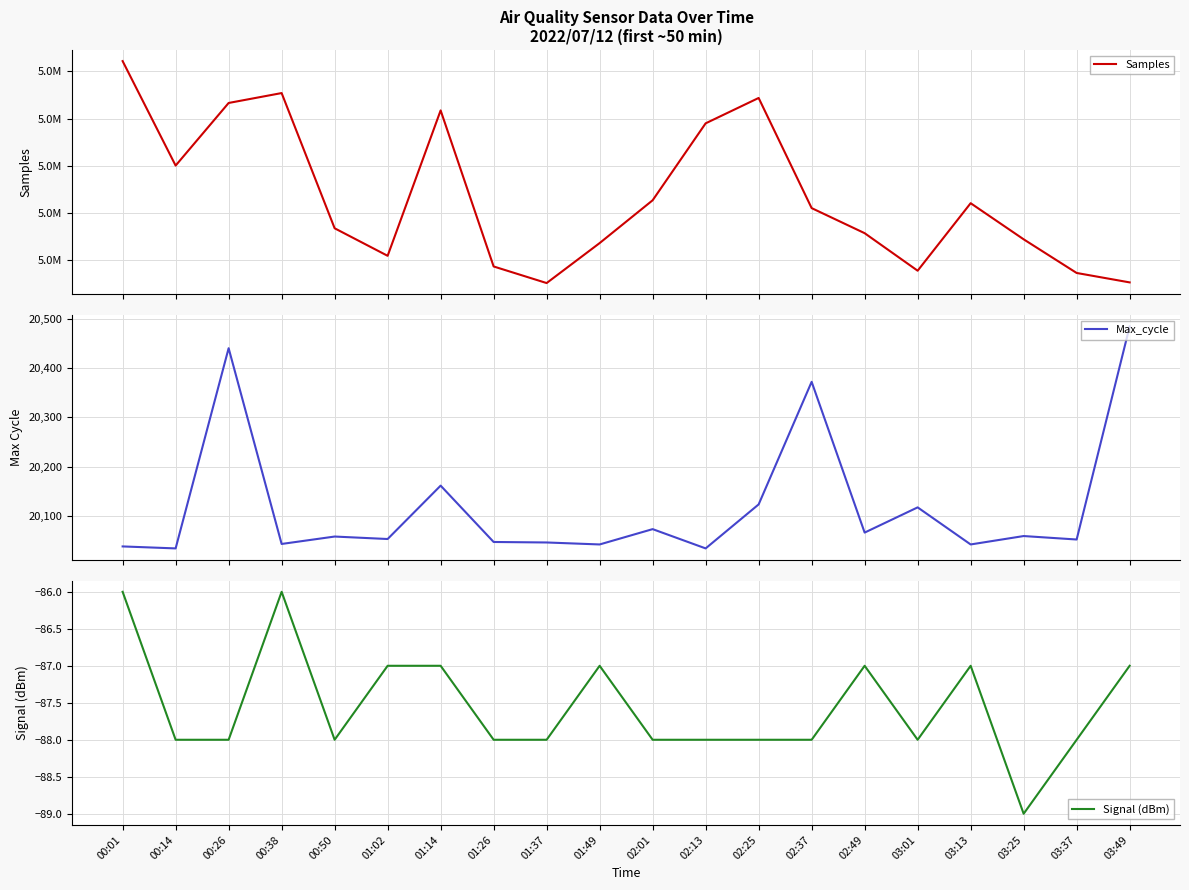

In Samples, how many points are higher than both neighbors (excluding endpoints)?

4